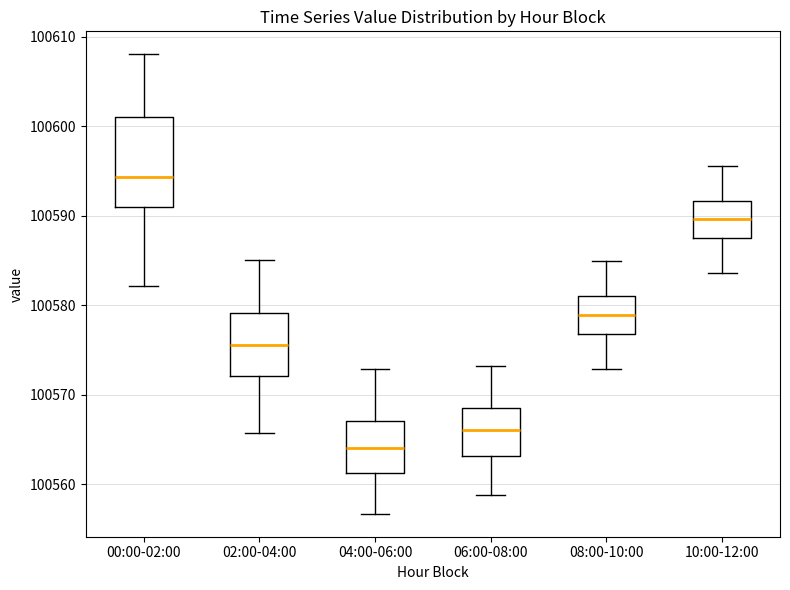

Reading left to right, read every box against the y-axis: the position of its median line, the range the box covers, and the ends of its whiskers. The values are not printed on the chart, so give them approximately, as read against the axis.

00:00-02:00: median 100594, box 100591 to 100601, whiskers 100582 to 100608
02:00-04:00: median 100576, box 100572 to 100579, whiskers 100566 to 100585
04:00-06:00: median 100564, box 100561 to 100567, whiskers 100557 to 100573
06:00-08:00: median 100566, box 100563 to 100569, whiskers 100559 to 100573
08:00-10:00: median 100579, box 100577 to 100581, whiskers 100573 to 100585
10:00-12:00: median 100590, box 100588 to 100592, whiskers 100584 to 100596